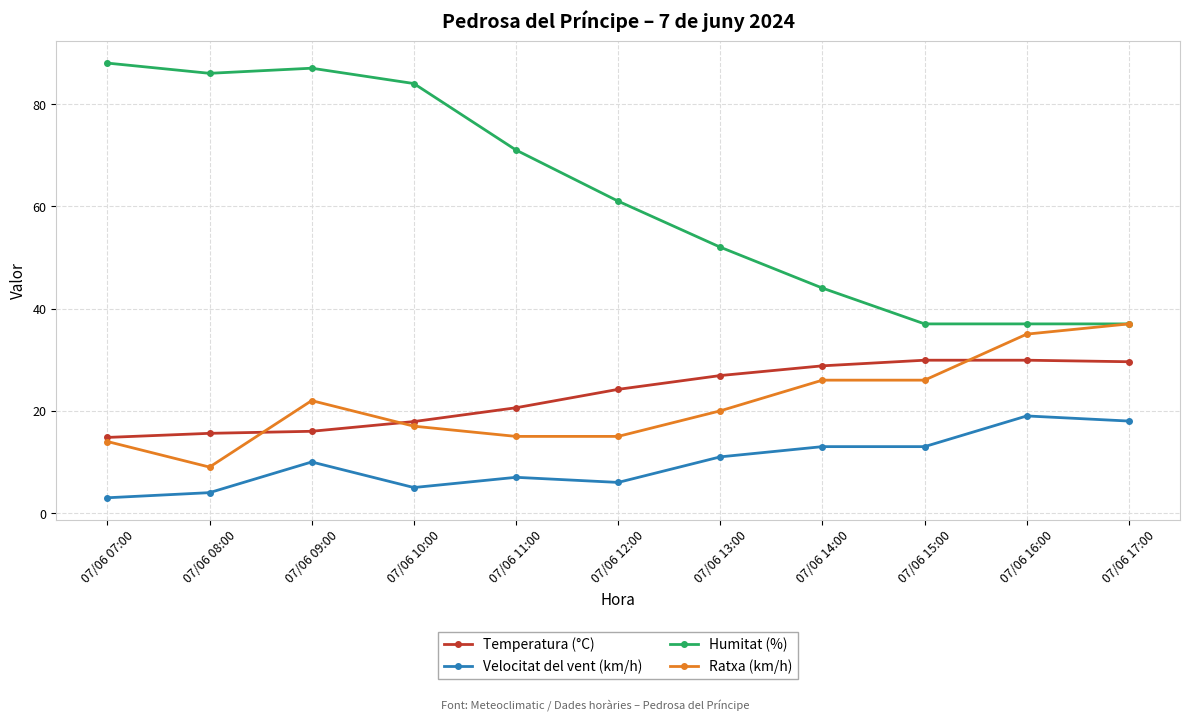

What is the difference between the highest and lowest values at 07/06 12:00?

55.0